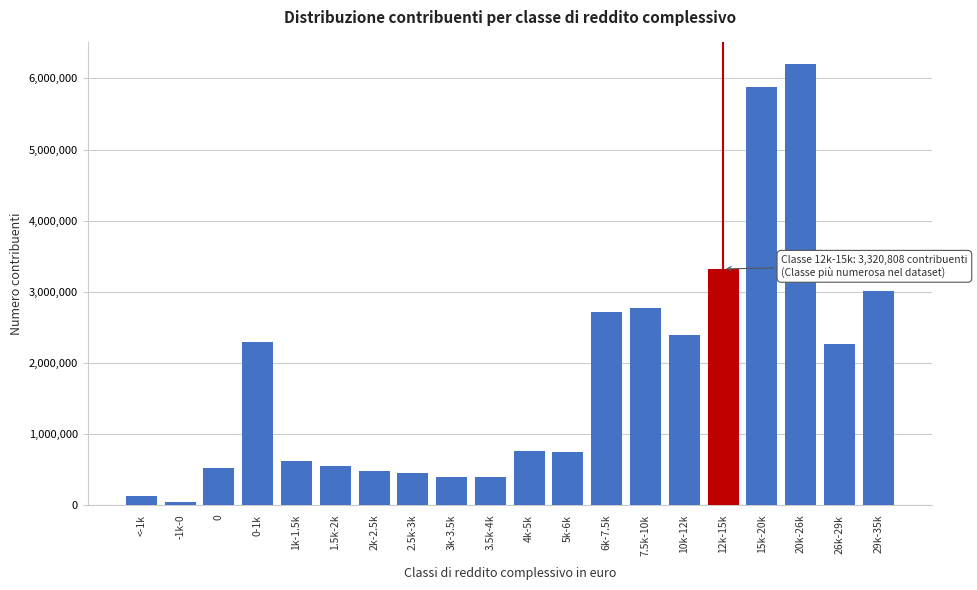

What is the greatest value displayed?

6196494